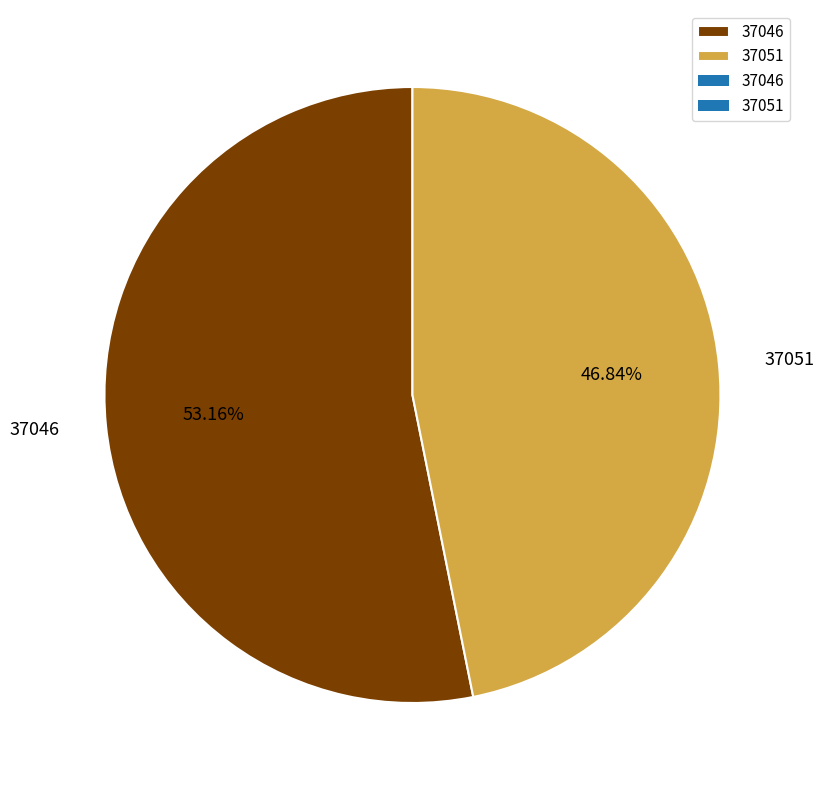

True or false: 37051 accounts for 47% of the total.

True